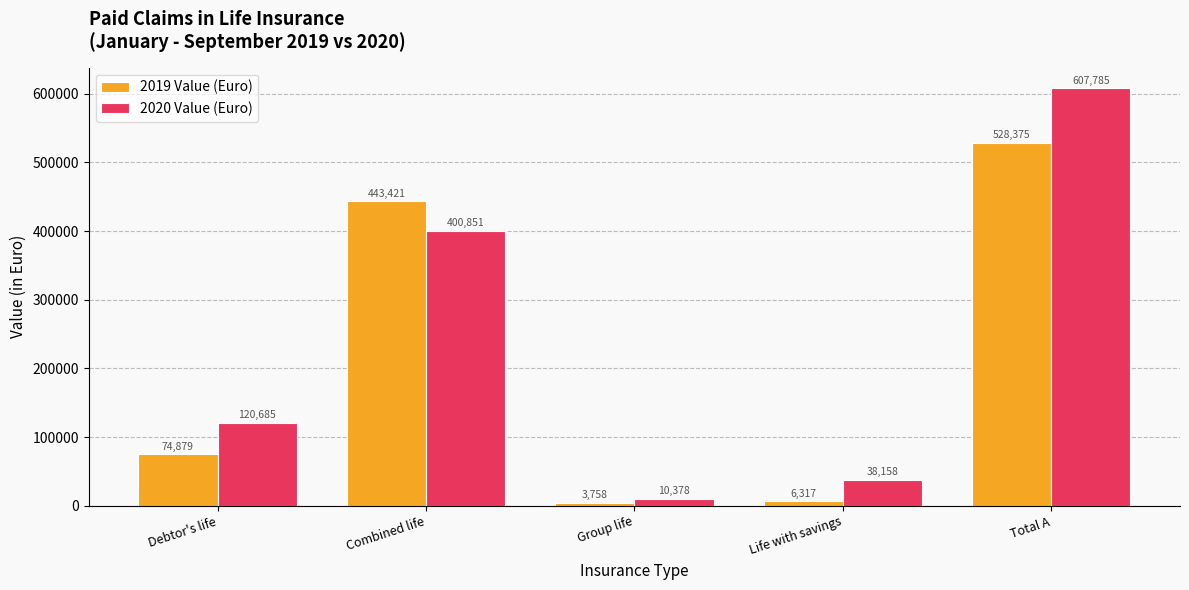

What is the highest value of the 2019 Value (Euro) series?

528374.7